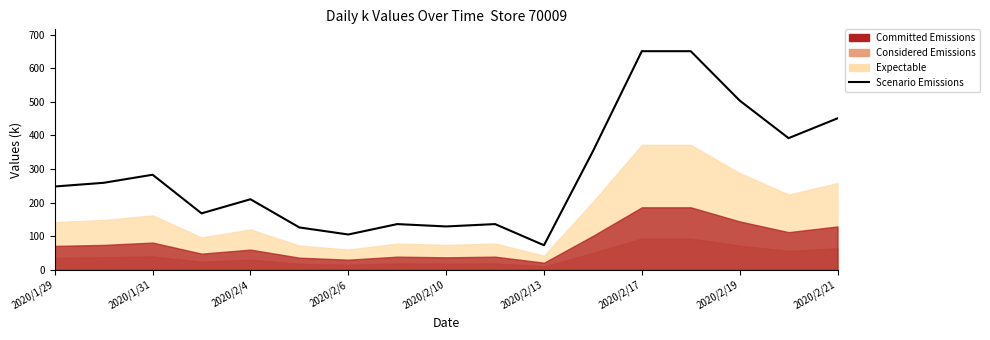

True or false: the data shows 136 at 9.

True